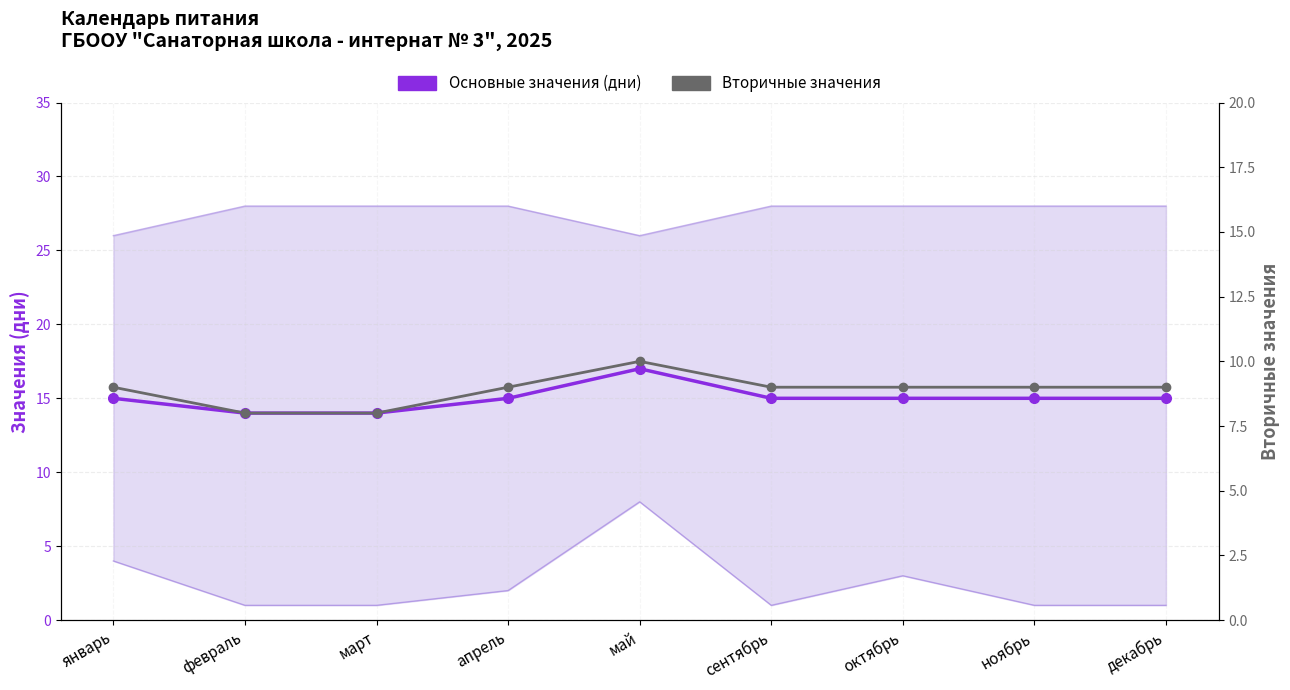

How many distinct data groups are displayed?

2